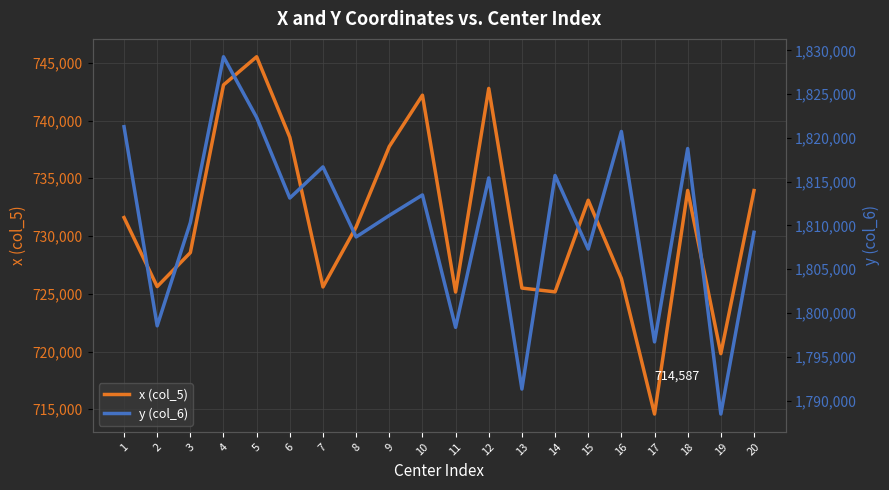

How many values in the y (col_6) series are below 1813131?

10